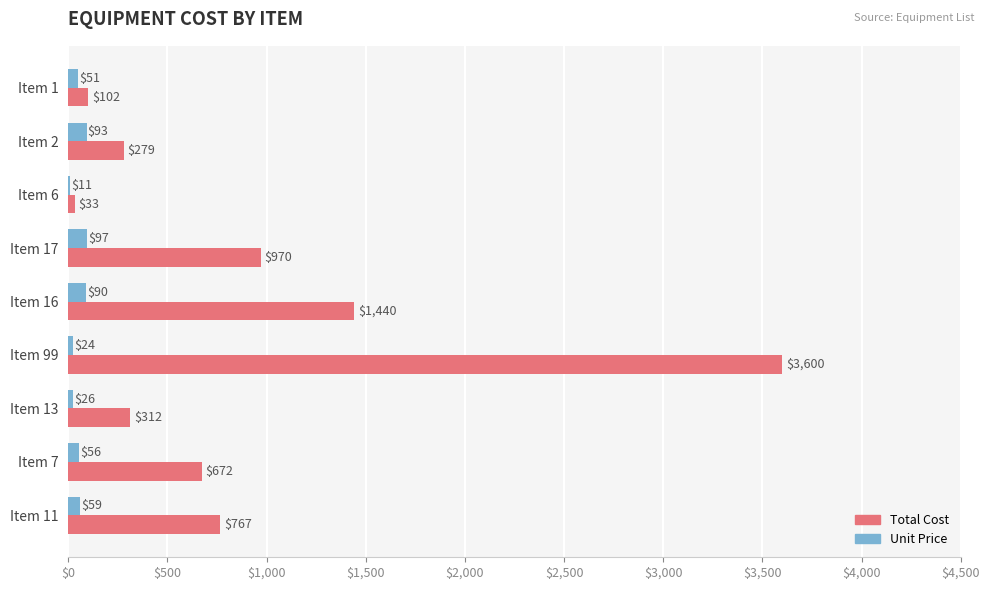

At which label is Unit Price closest to 54?

Item 7